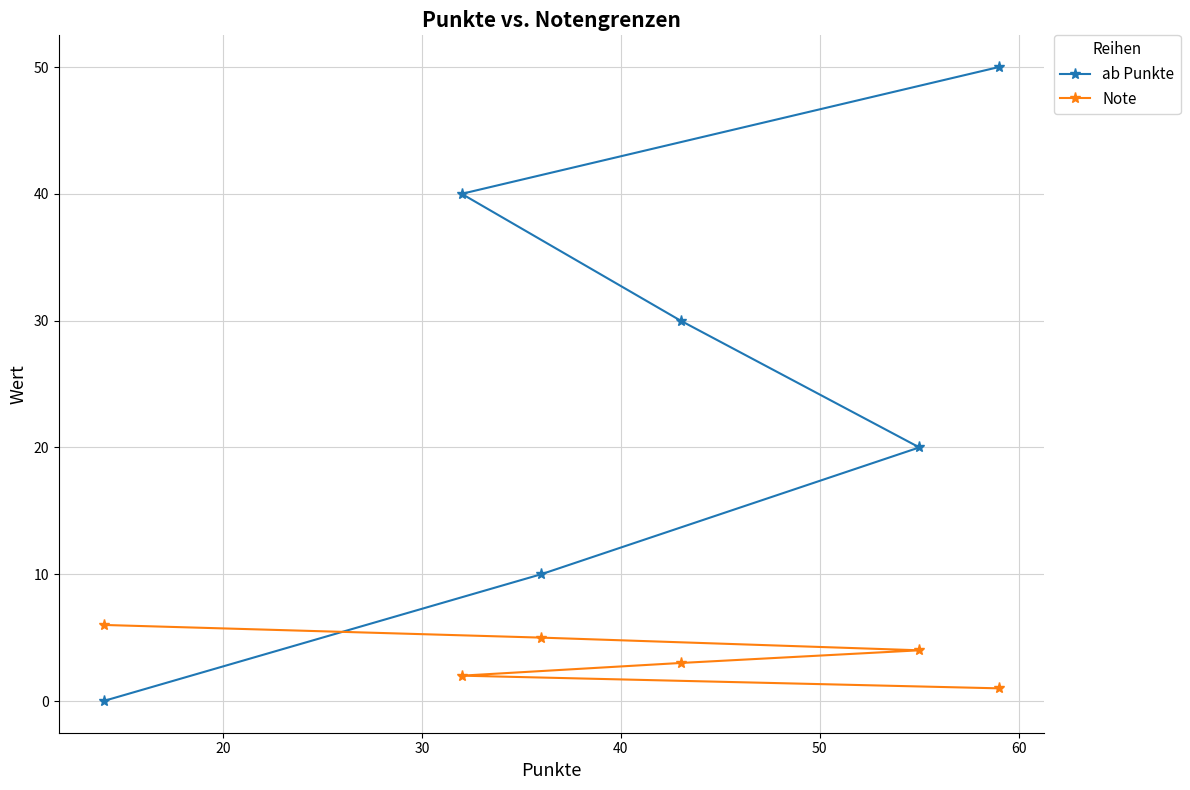

Reading right to left, transcribe all the data shown in this chart.

ab Punkte: 50	20	30	10	40	0
Note: 1	4	3	5	2	6